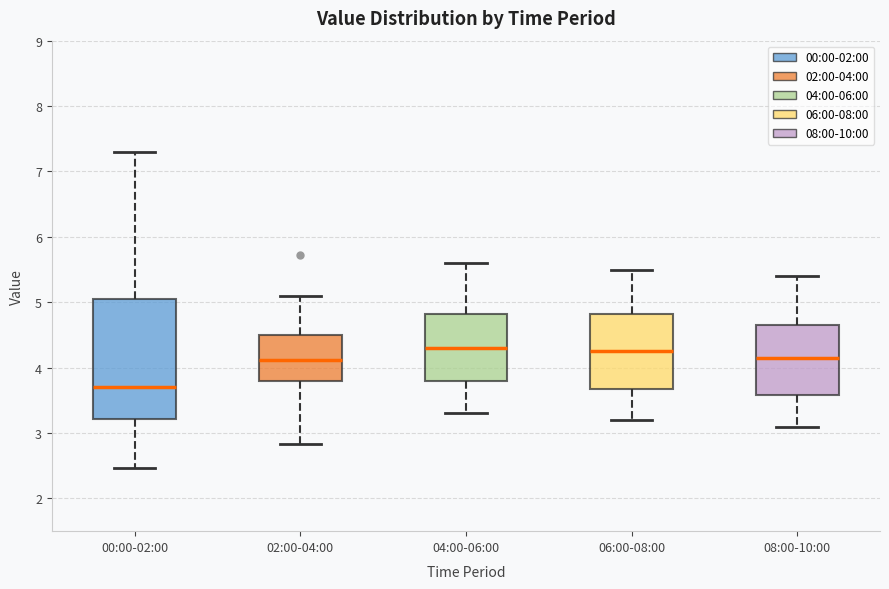

Which box is the tallest, from its lower edge to its upper edge?

00:00-02:00